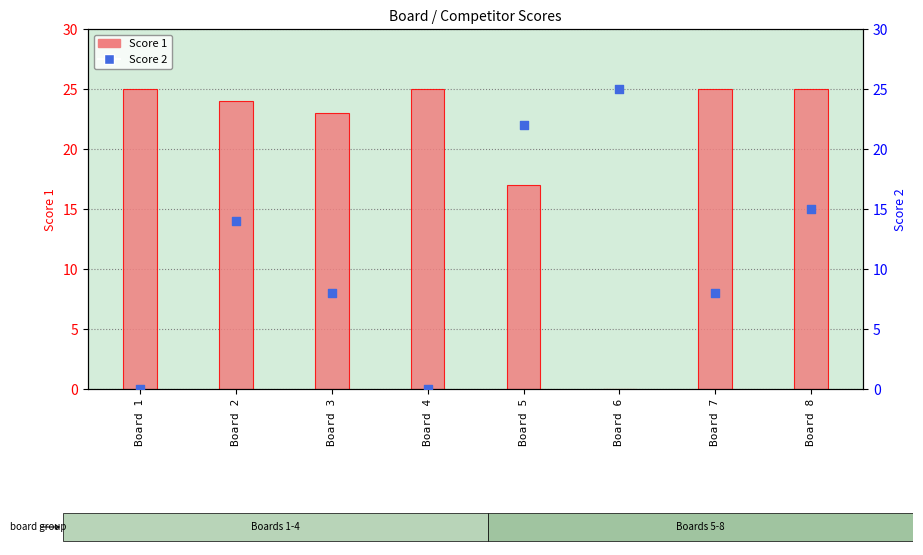

Which series has the largest total across all categories?

Score 1